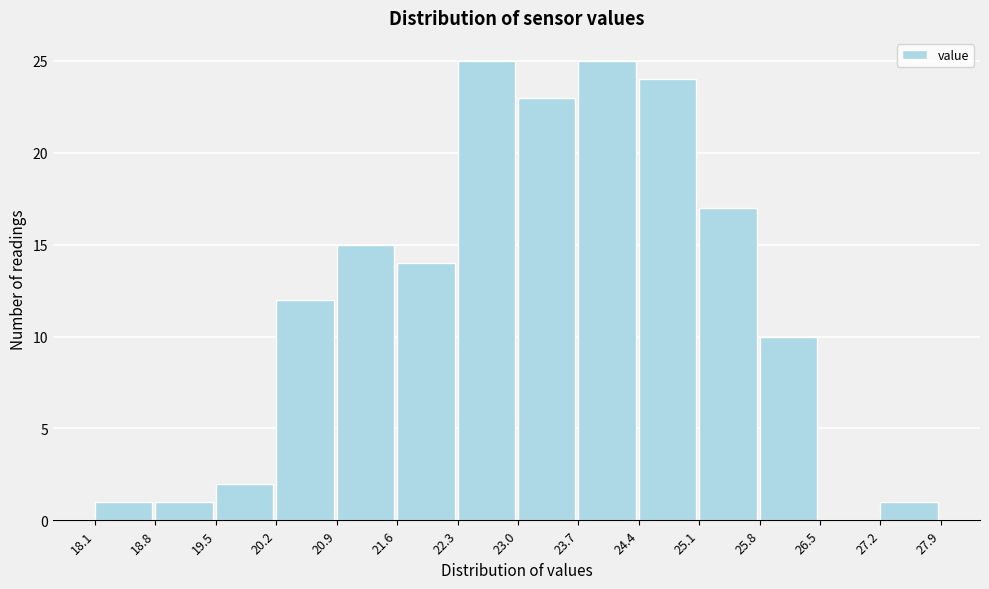

How tall is the bar that spans 20.9 to 21.6 on the x-axis? The values are not printed on the chart, so give them approximately, as read against the axis.

15